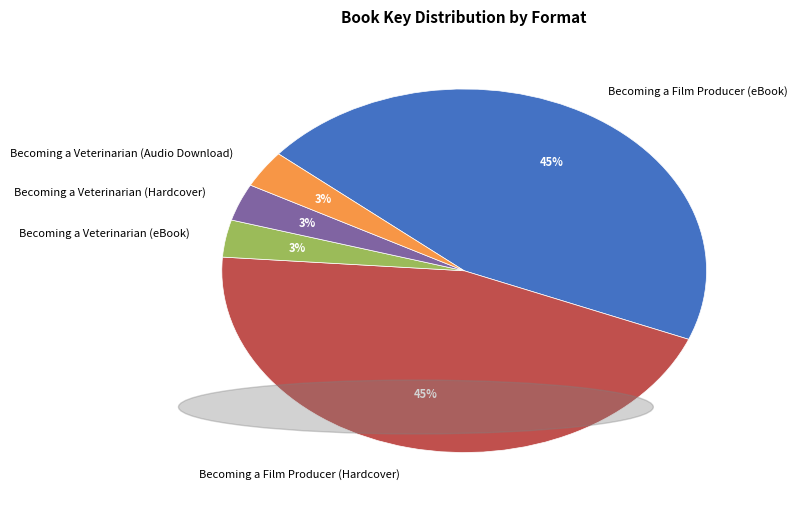

True or false: Becoming a Veterinarian (Audio Download) accounts for 3% of the total.

True